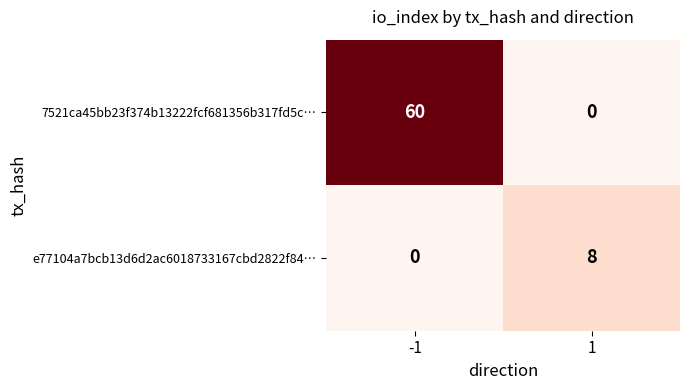

Reading right to left, list all the values displayed in this chart.

7521ca45bb23f374b13222fcf681356b317fd5c…: 1=0	-1=60
e77104a7bcb13d6d2ac6018733167cbd2822f84…: 1=8	-1=0